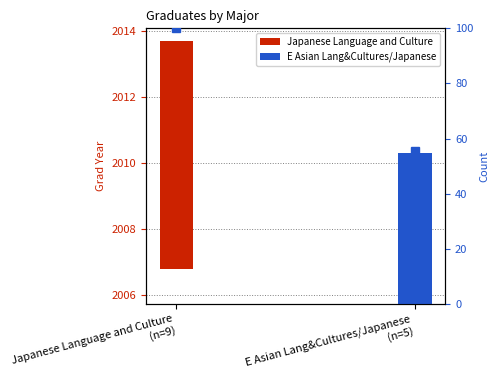

Does the chart contain stacked bars?

No